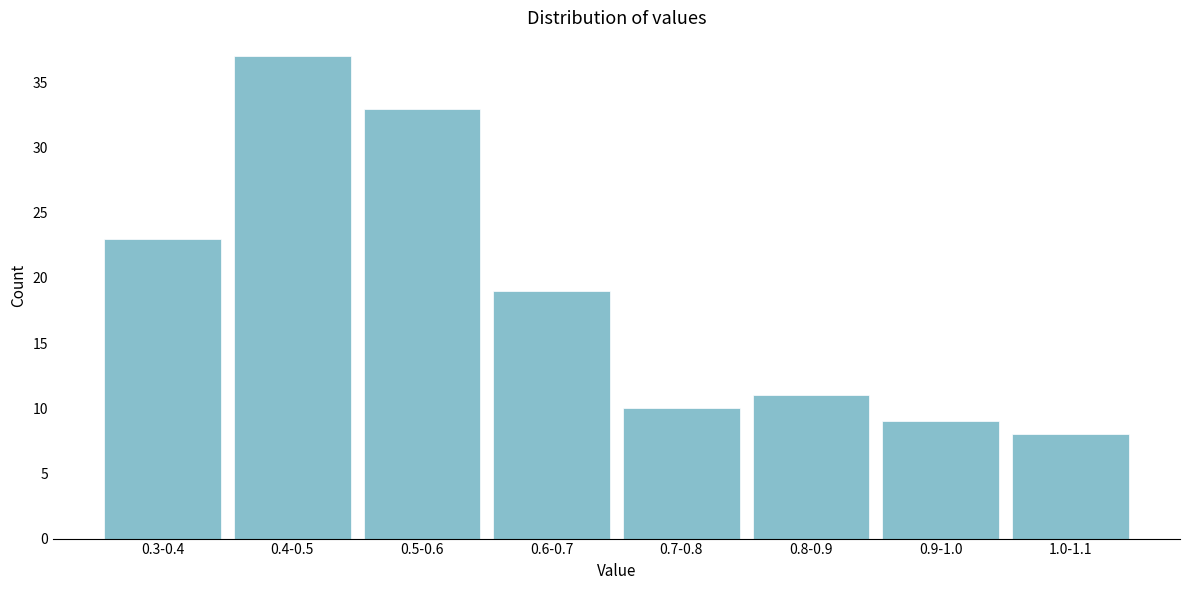

Reading left to right, list all the values displayed in this chart.

23	37	33	19	10	11	9	8